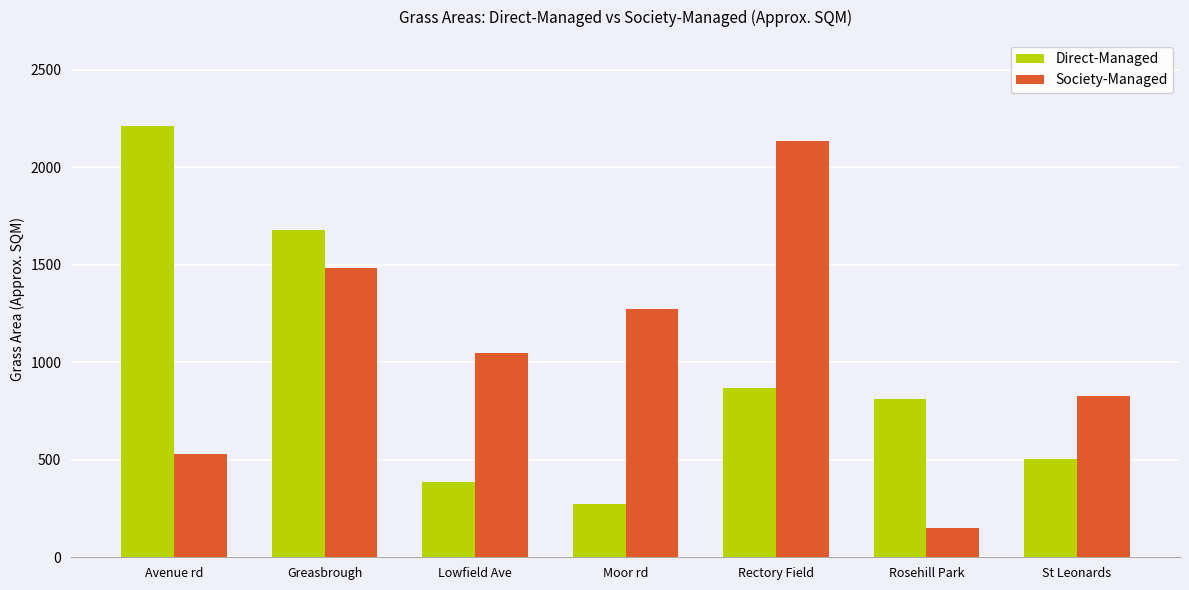

What is the label of the 2nd bar from the right?

Rosehill Park